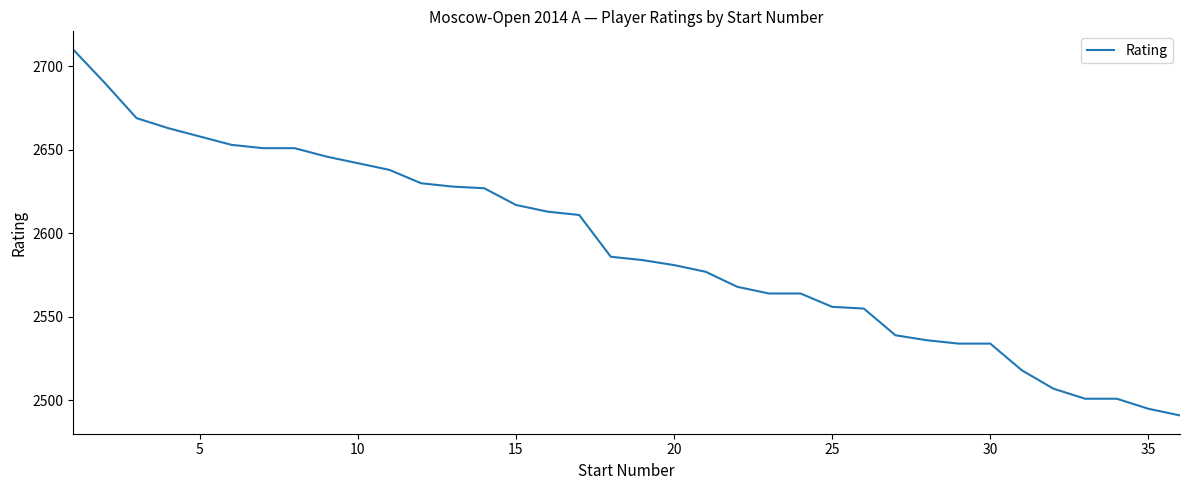

What is the difference between the maximum and minimum values?

219